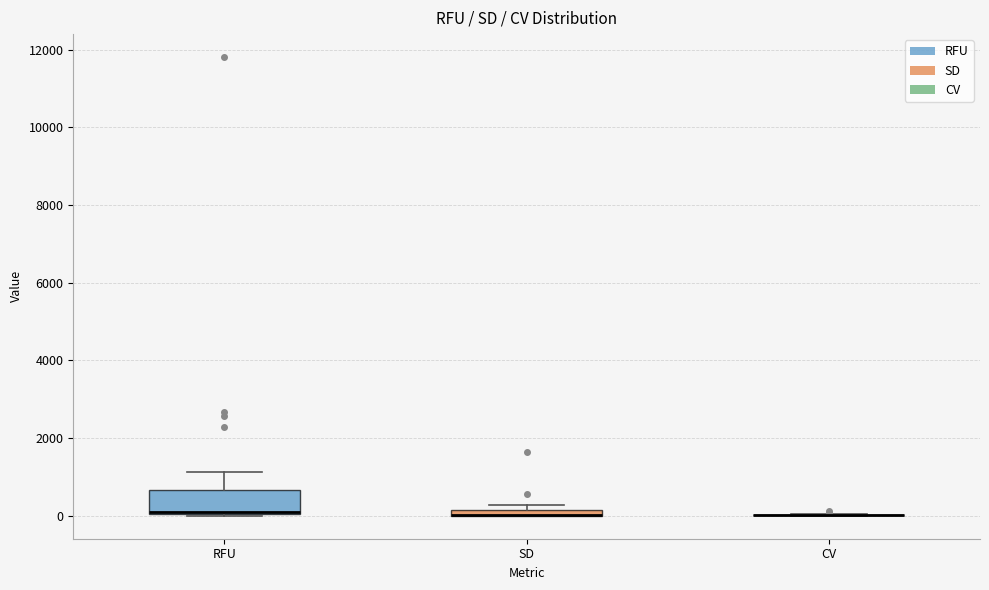

Comparing the boxes themselves (not the whiskers), which one is the tallest?

RFU